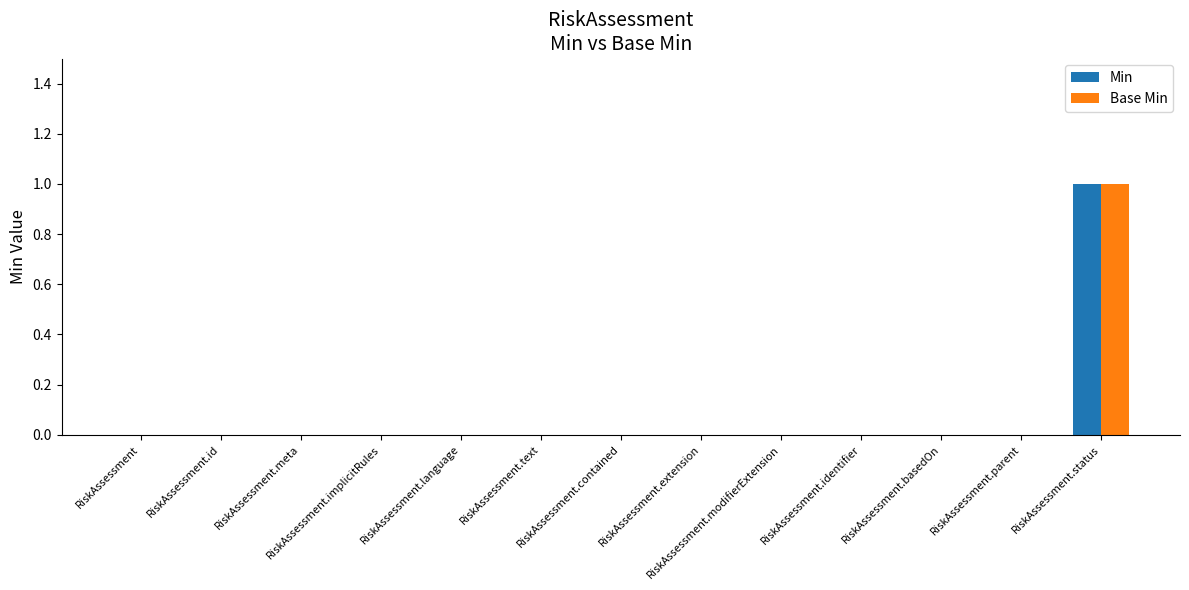

How many groups of bars are there?

13